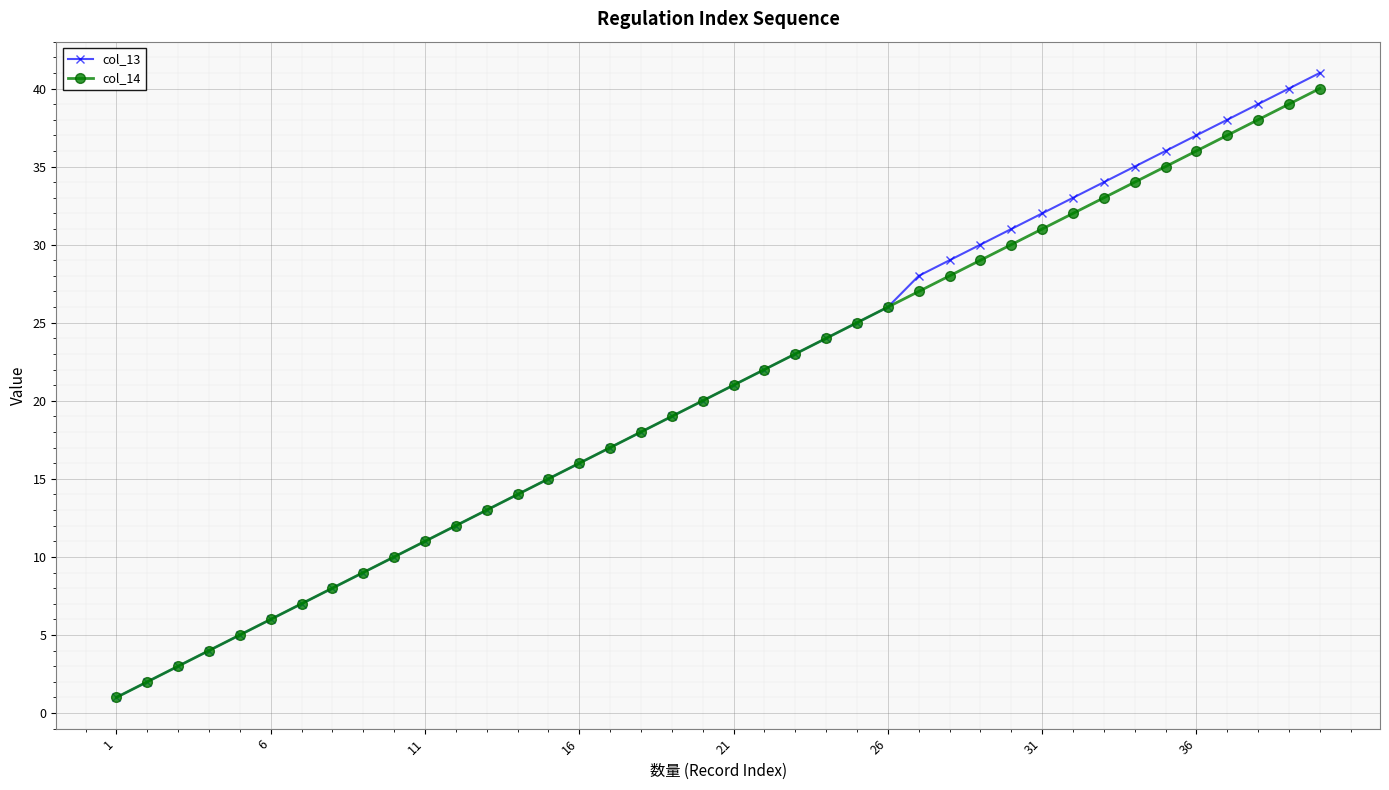

True or false: col_13 has more than 2 points higher than both neighbors.

False